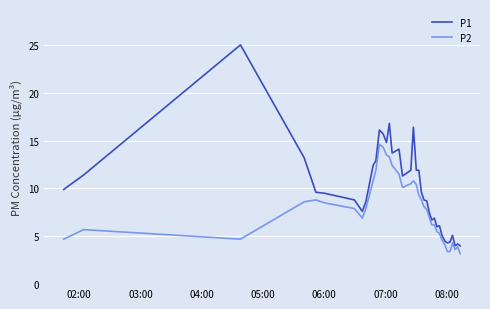

Which series has the largest total across all categories?

P1